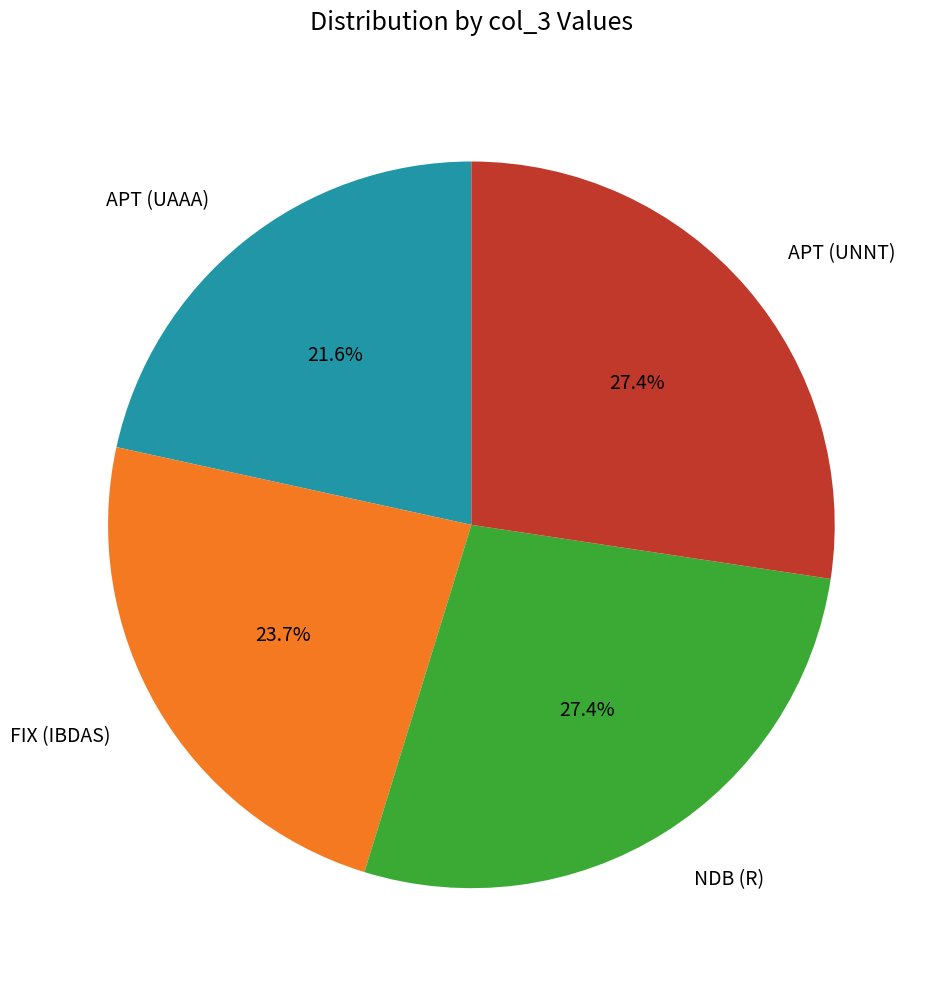

Does any single category account for the majority?

No